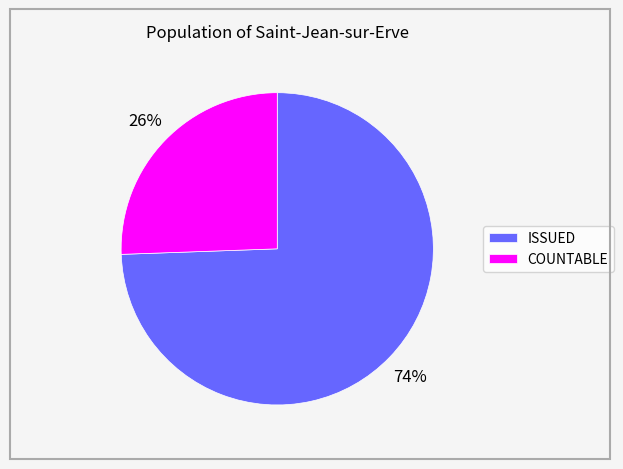

To the nearest percent, what portion does COUNTABLE represent?

26%